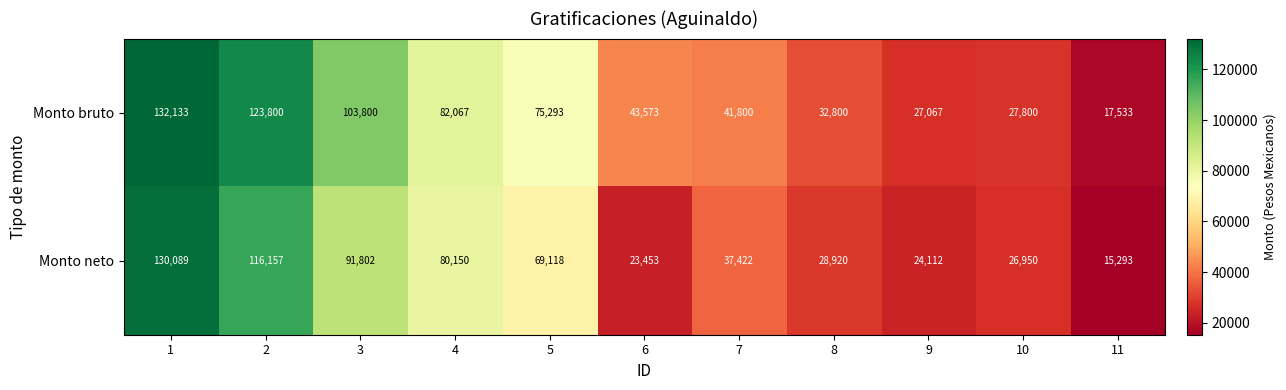

Is it true that Monto bruto equals 41800 at 7?

True